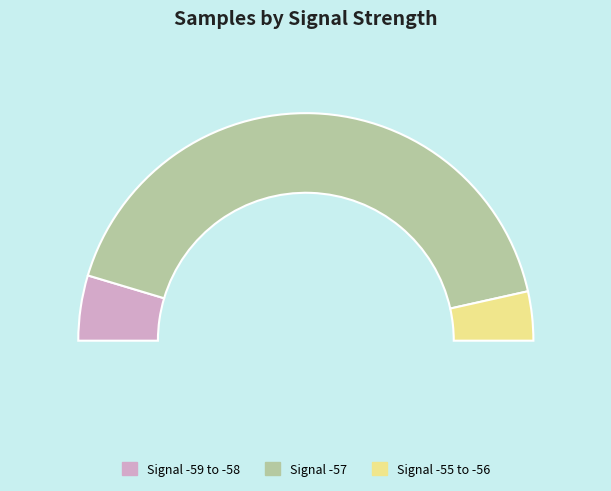

What is the largest slice in the pie chart?

-57